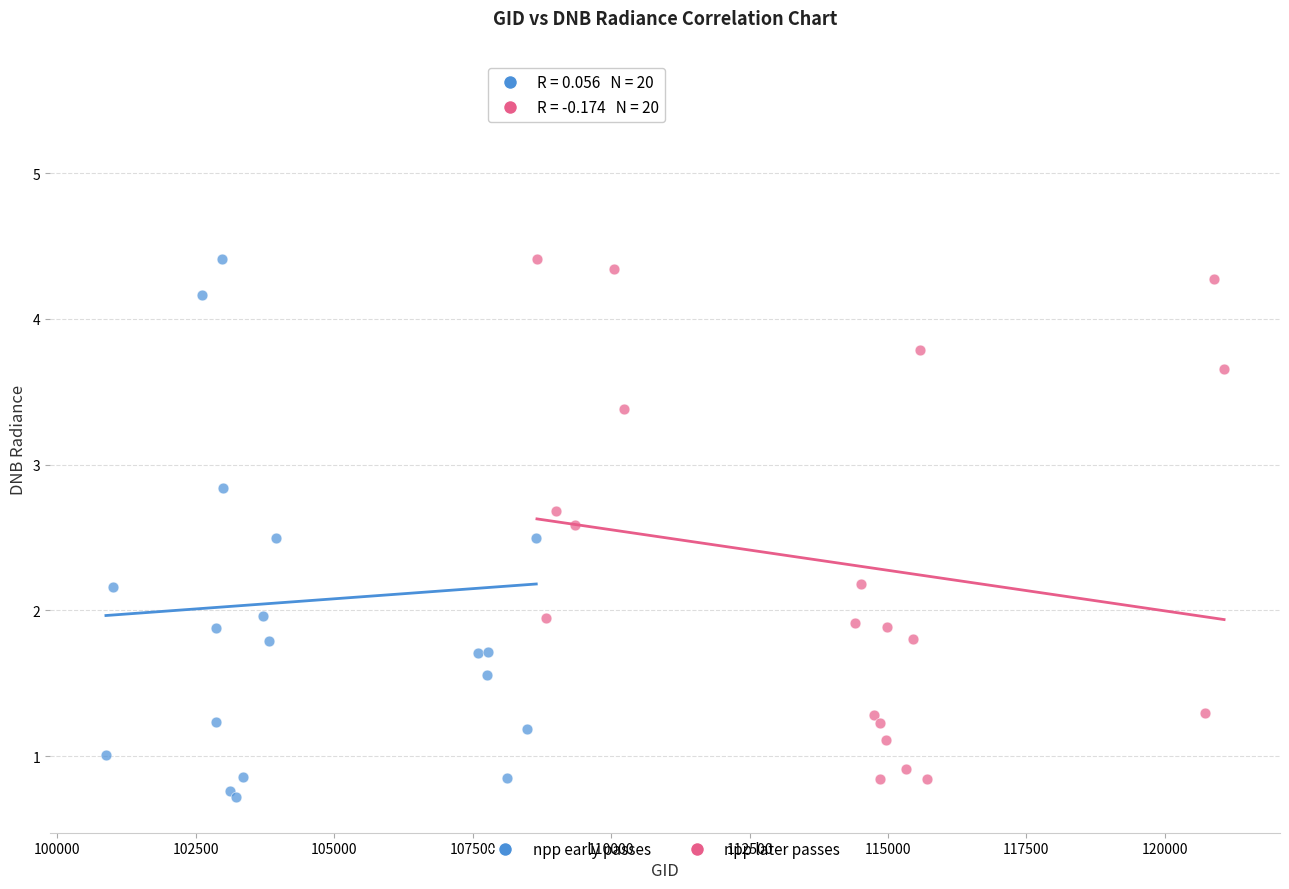

Which series contains the highest Y value?

npp early passes